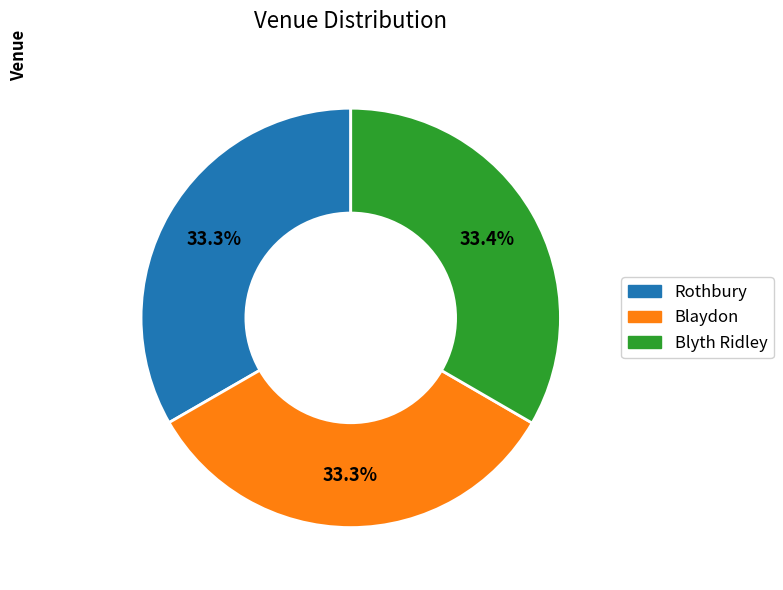

What percentage is the Rothbury slice, to the nearest percent?

33%